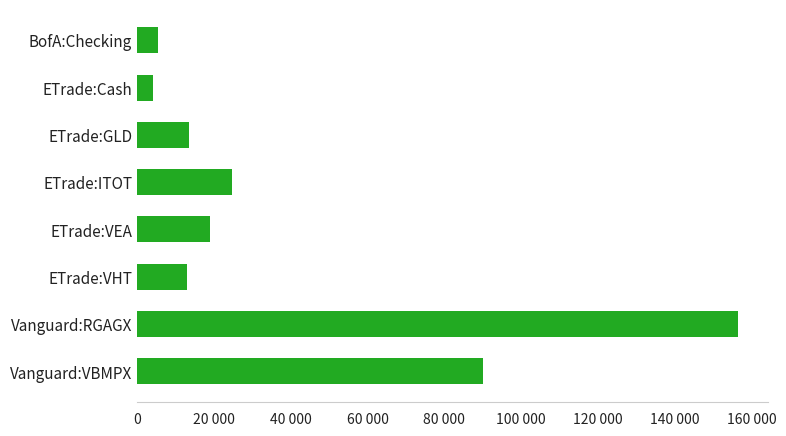

Does the chart contain any negative values?

No